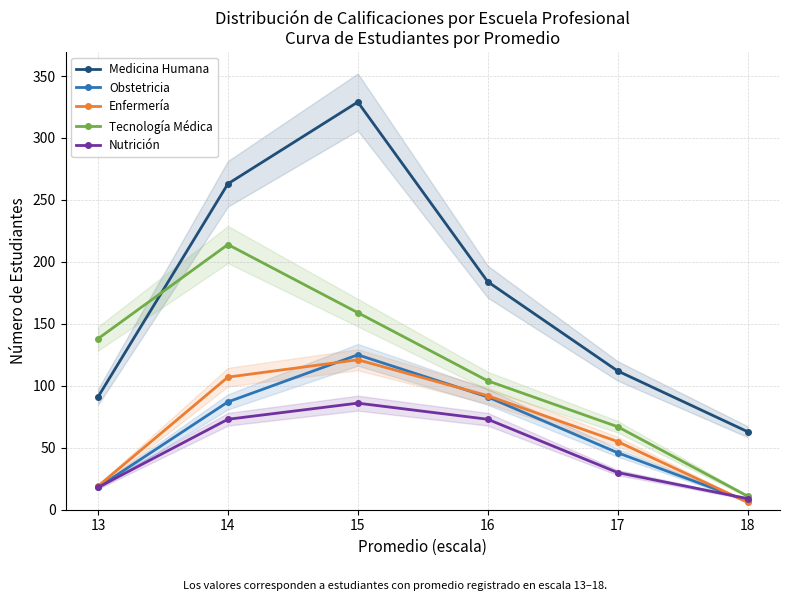

What is the value of the Nutrición point at the 1st from the left?

18